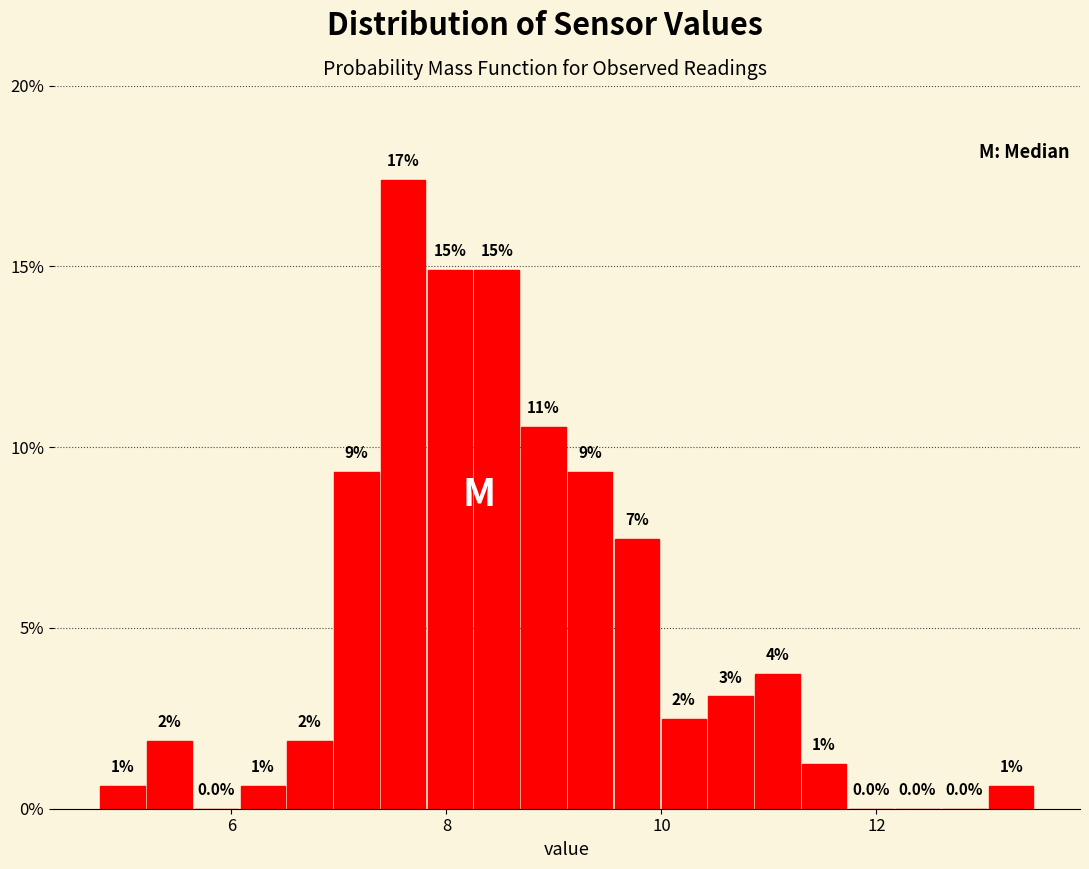

Read against the x-axis, roughly where is the centre of the tallest bar?

7.6